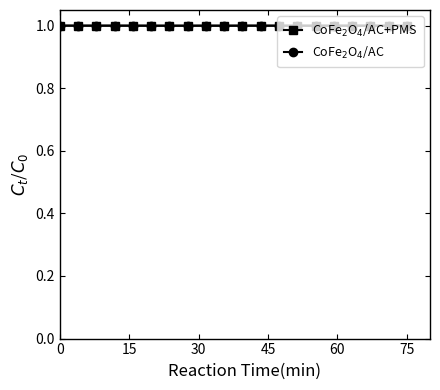

What is the smallest value displayed?

1.0